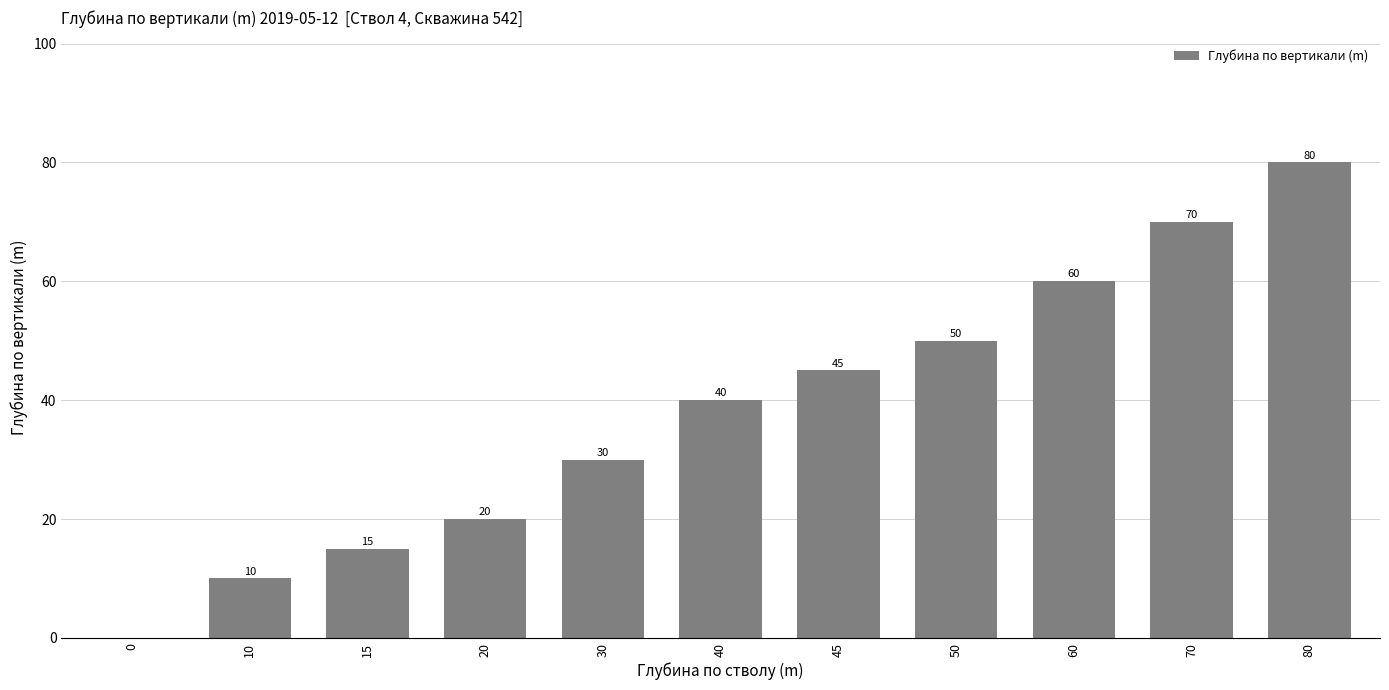

How many positive values are there?

10